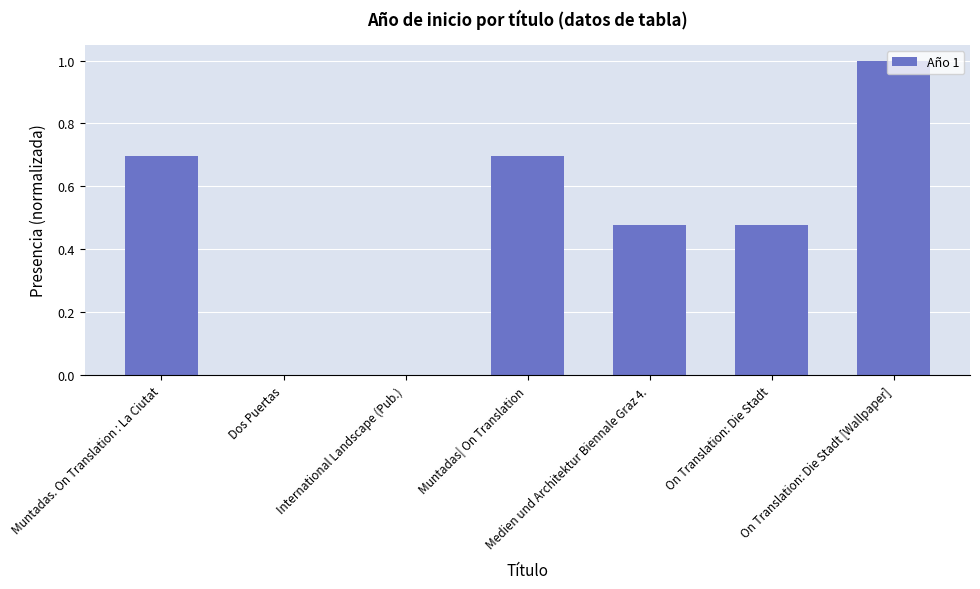

What is the sum of all values?

3.3